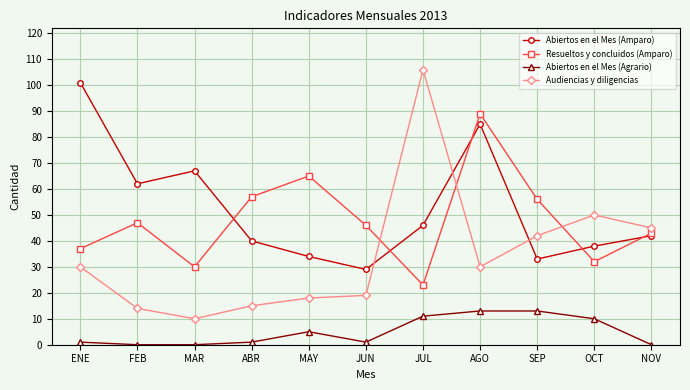

At which category does Abiertos en el Mes (Amparo) reach its first local valley?

FEB